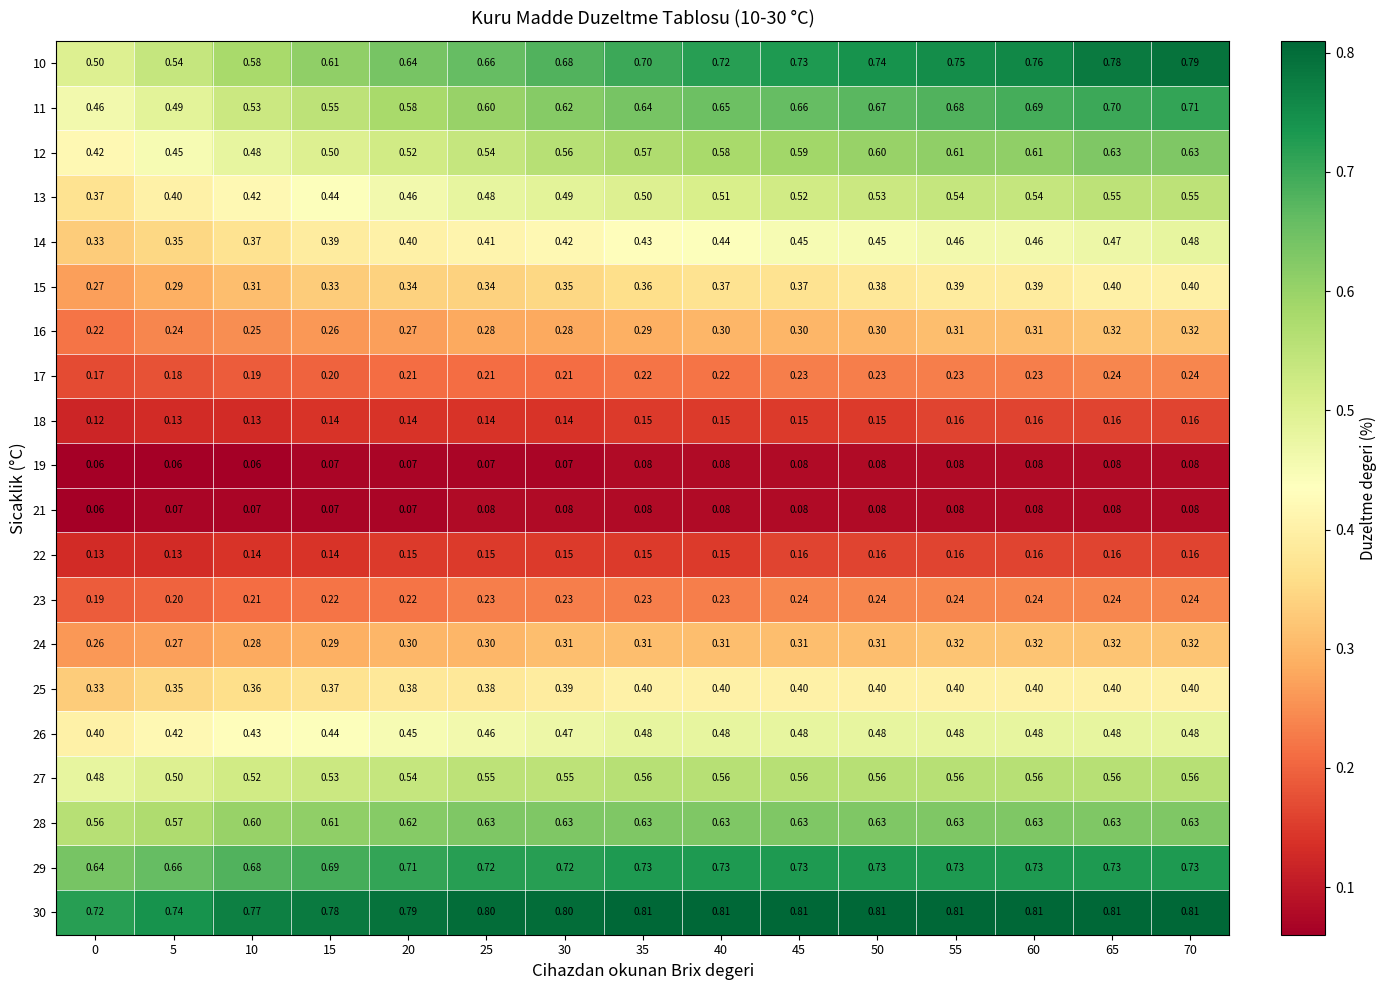

Is the value of 26 at 50 greater than the value of 28 at 70?

No